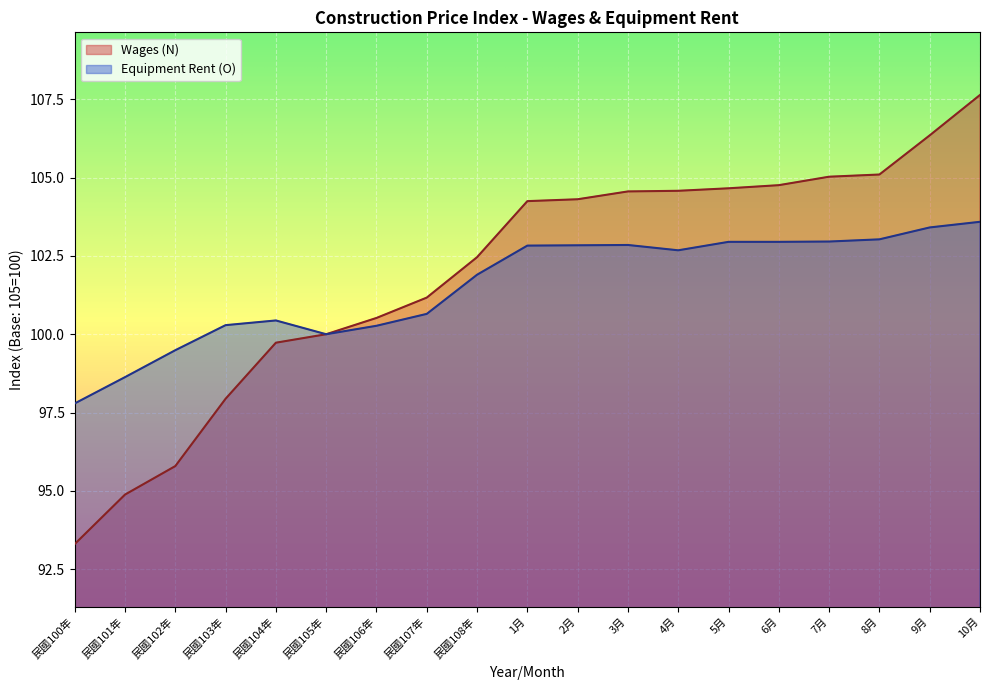

What is the sum of the Wages (N) values at 10月 and 民國107年?

208.8